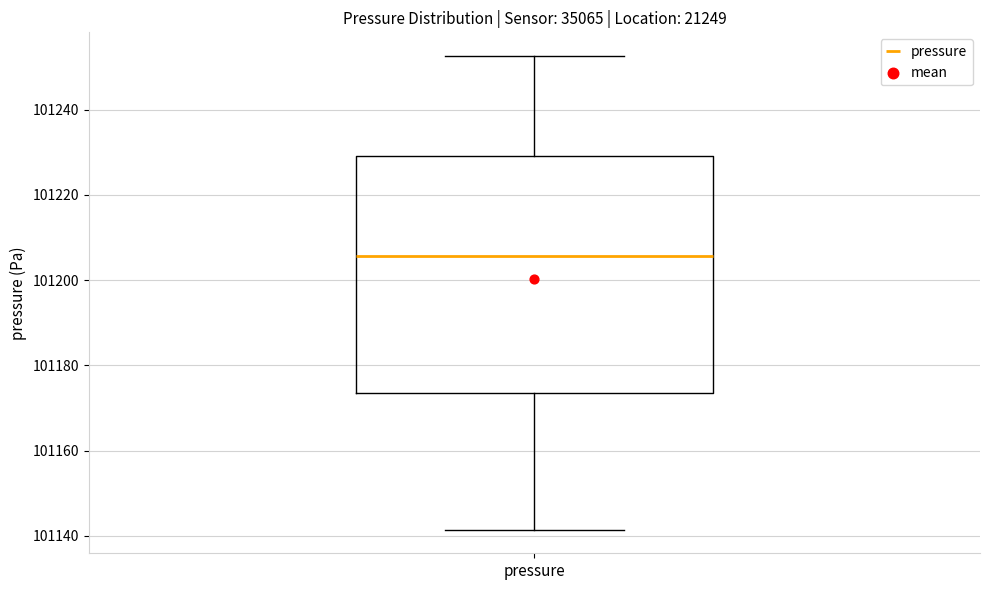

Read this box plot against the y-axis: the position of the median line, the range covered by the box, and the ends of both whiskers. The values are not printed on the chart, so give them approximately, as read against the axis.

median 101206, box 101174 to 101230, whiskers 101142 to 101252